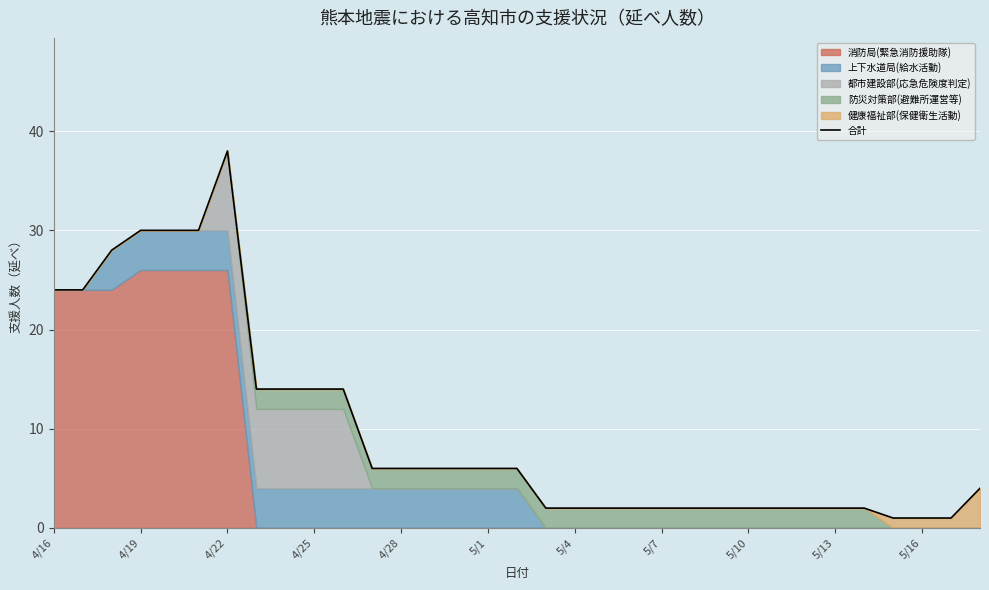

What is the highest value of the 合計 series?

38